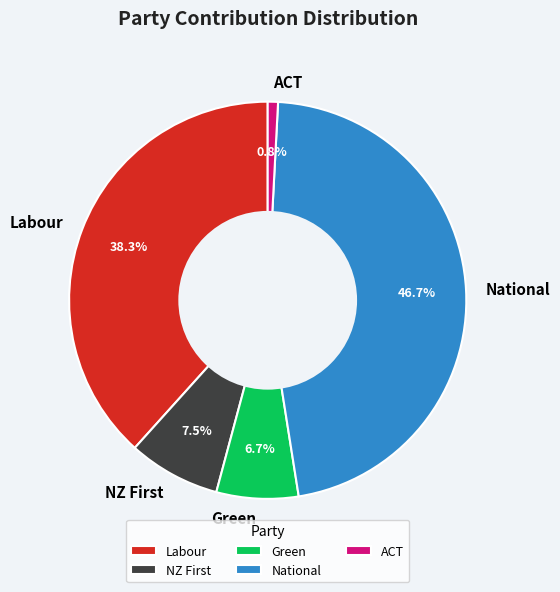

What is the smallest slice in the pie chart?

ACT